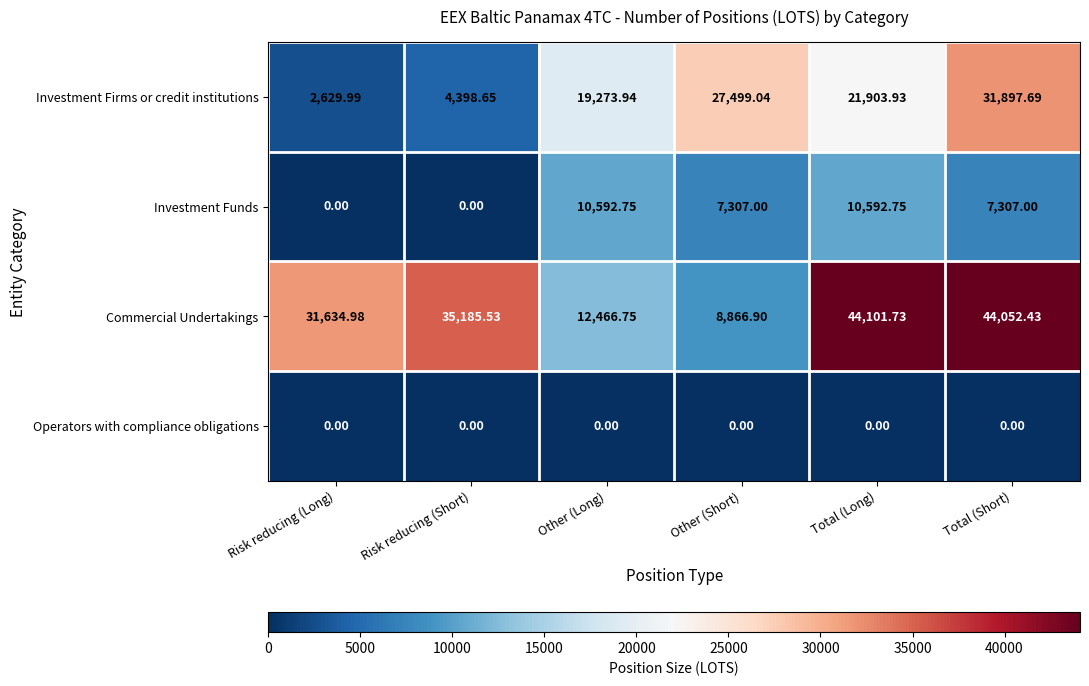

Which series changed the most between Risk reducing (Short) and Other (Long)?

Commercial Undertakings